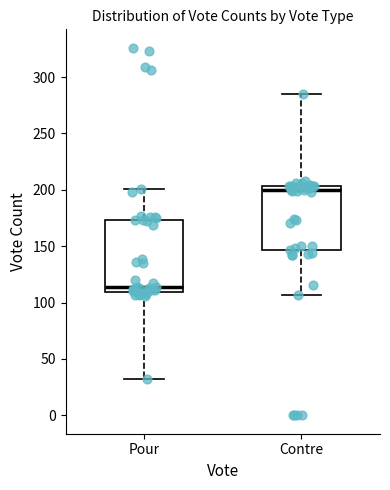

Reading left to right, read every box against the y-axis: the position of its median line, the range the box covers, and the ends of its whiskers. The values are not printed on the chart, so give them approximately, as read against the axis.

Pour: median 115, box 110 to 175, whiskers 30 to 200
Contre: median 200, box 145 to 205, whiskers 105 to 285